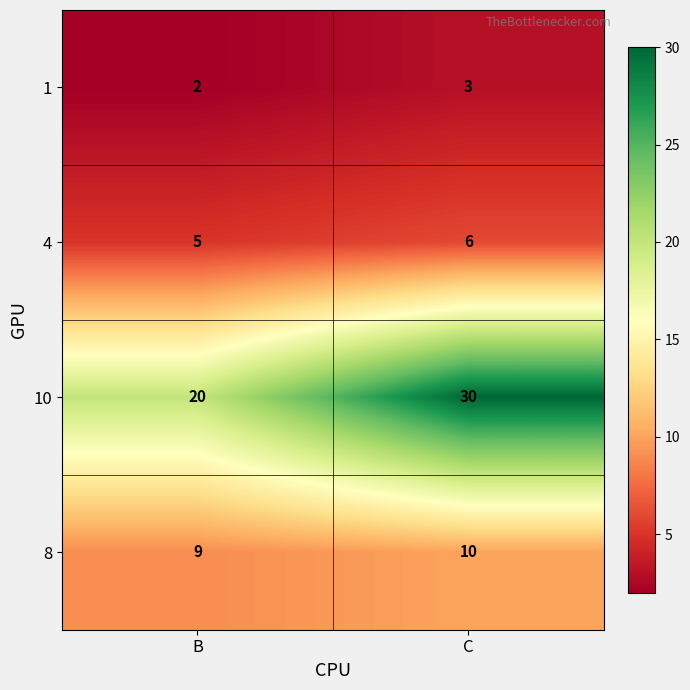

What is the sum of all 10 values?

50